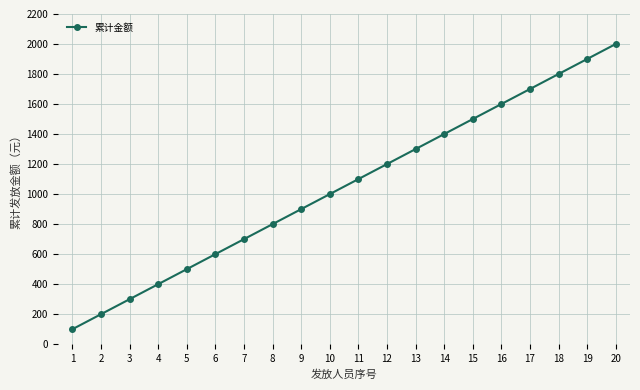

Reading left to right, transcribe all the data shown in this chart.

1=100	2=200	3=300	4=400	5=500	6=600	7=700	8=800	9=900	10=1000	11=1100	12=1200	13=1300	14=1400	15=1500	16=1600	17=1700	18=1800	19=1900	20=2000